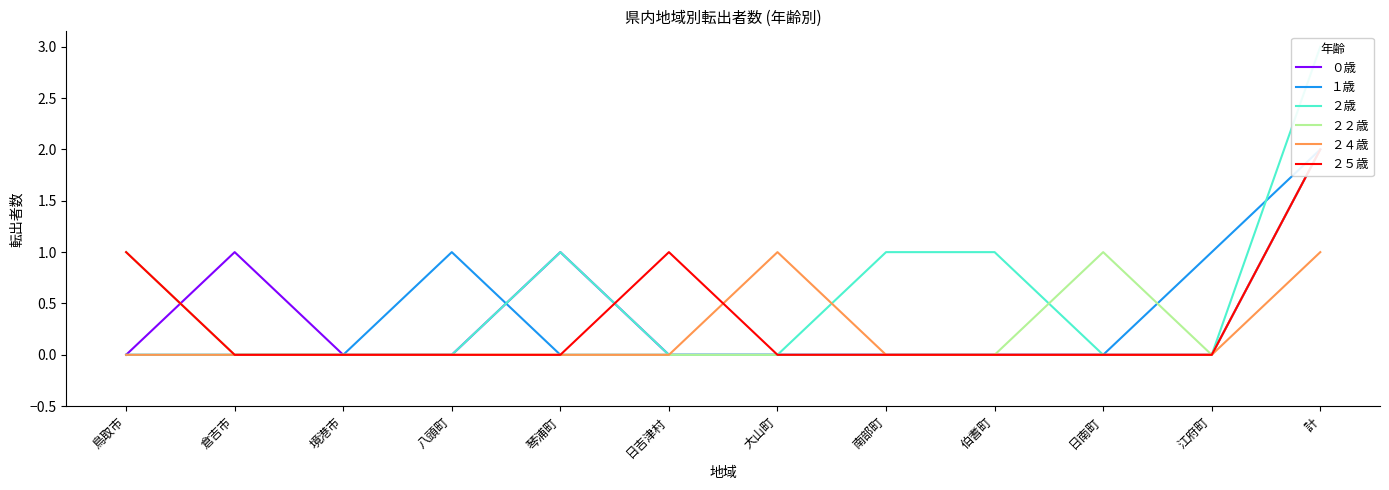

True or false: ２５歳 and ２４歳 intersect in this chart.

True